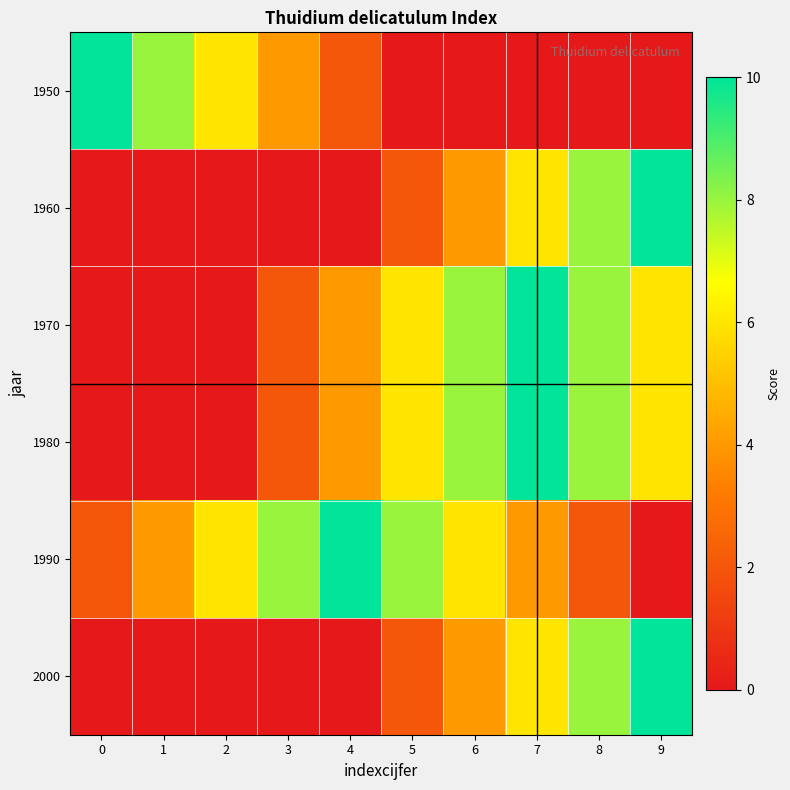

At how many categories does at least one series exceed 1?

10